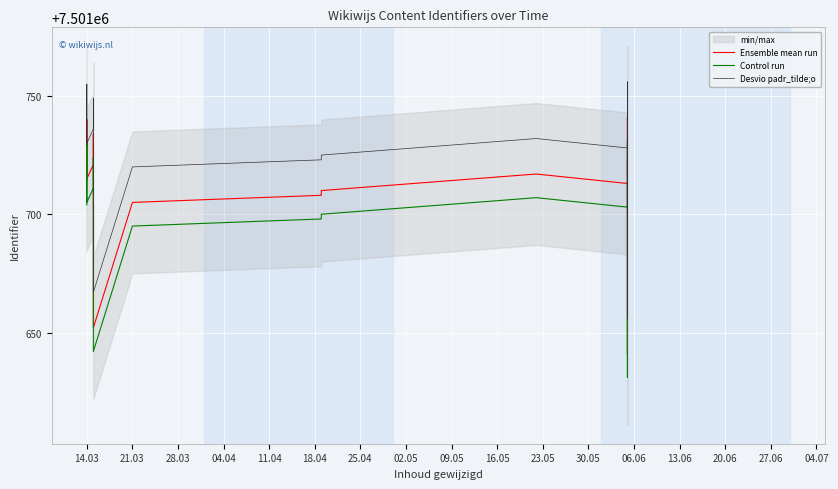

True or false: Desvio padr_tilde;o and Control run intersect in this chart.

False